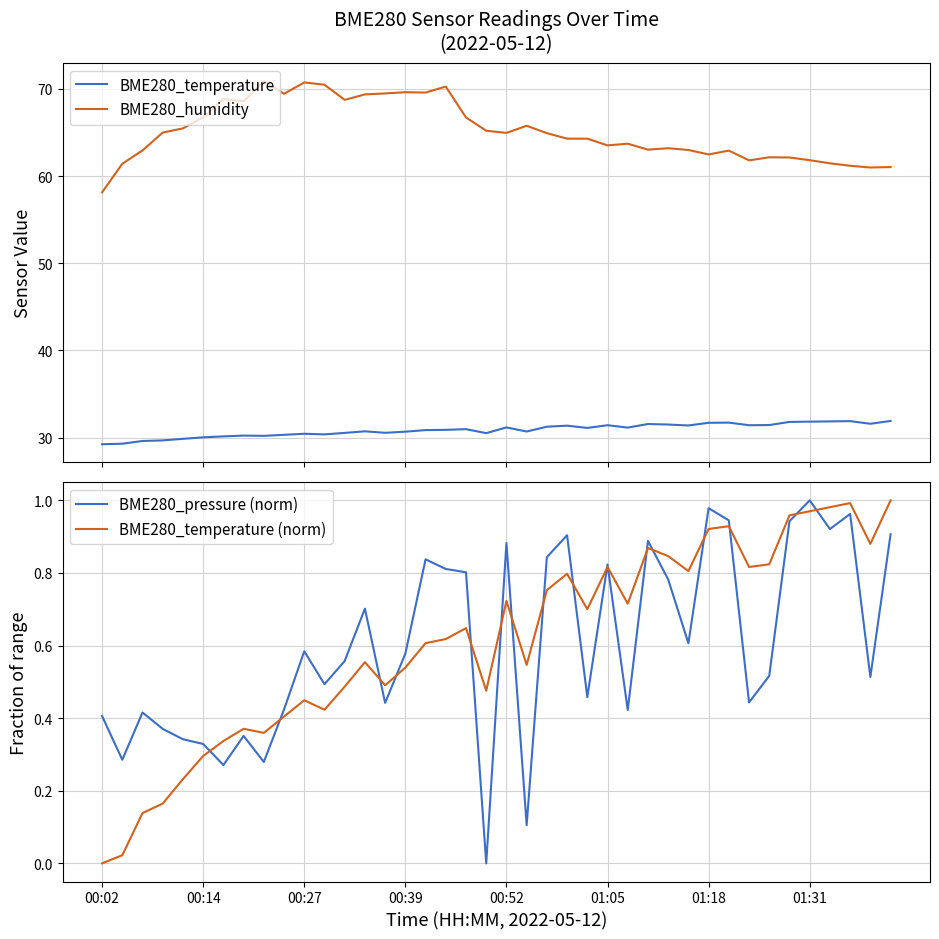

What is the minimum value for BME280_humidity?

58.1